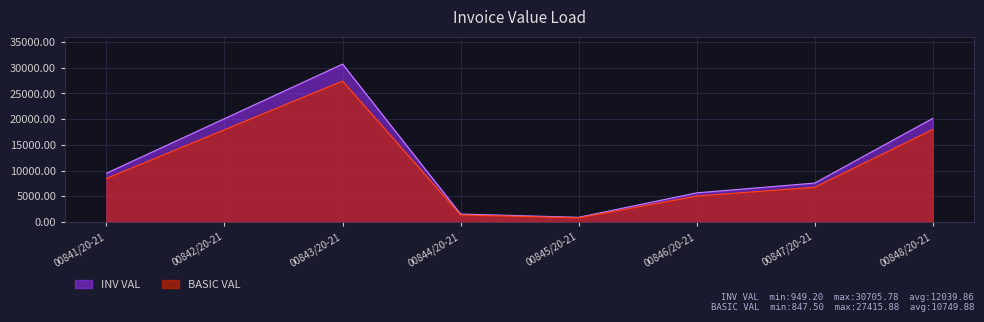

How many lines are shown in the chart?

2